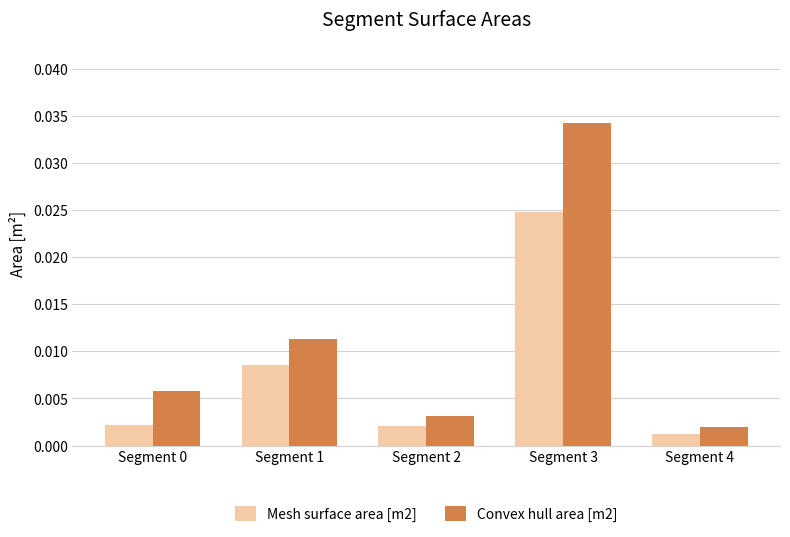

Rank the series by their average value, from highest to lowest.

Convex hull area [m2], Mesh surface area [m2]